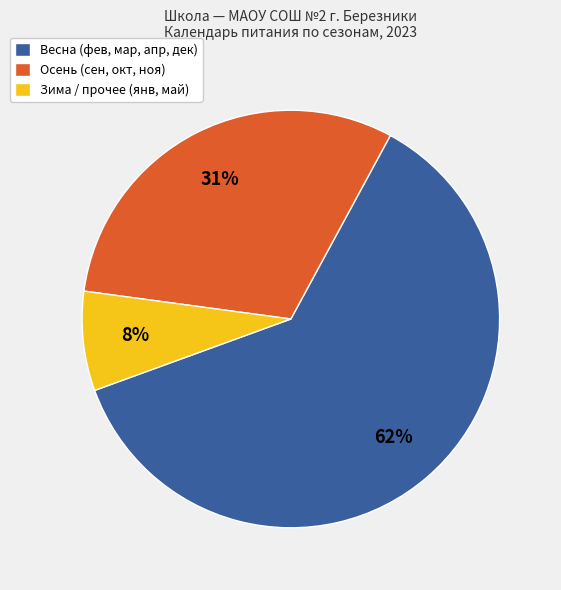

Rank the categories by value from lowest to highest.

Зима / прочее (янв, май), Осень (сен, окт, ноя), Весна (фев, мар, апр, дек)